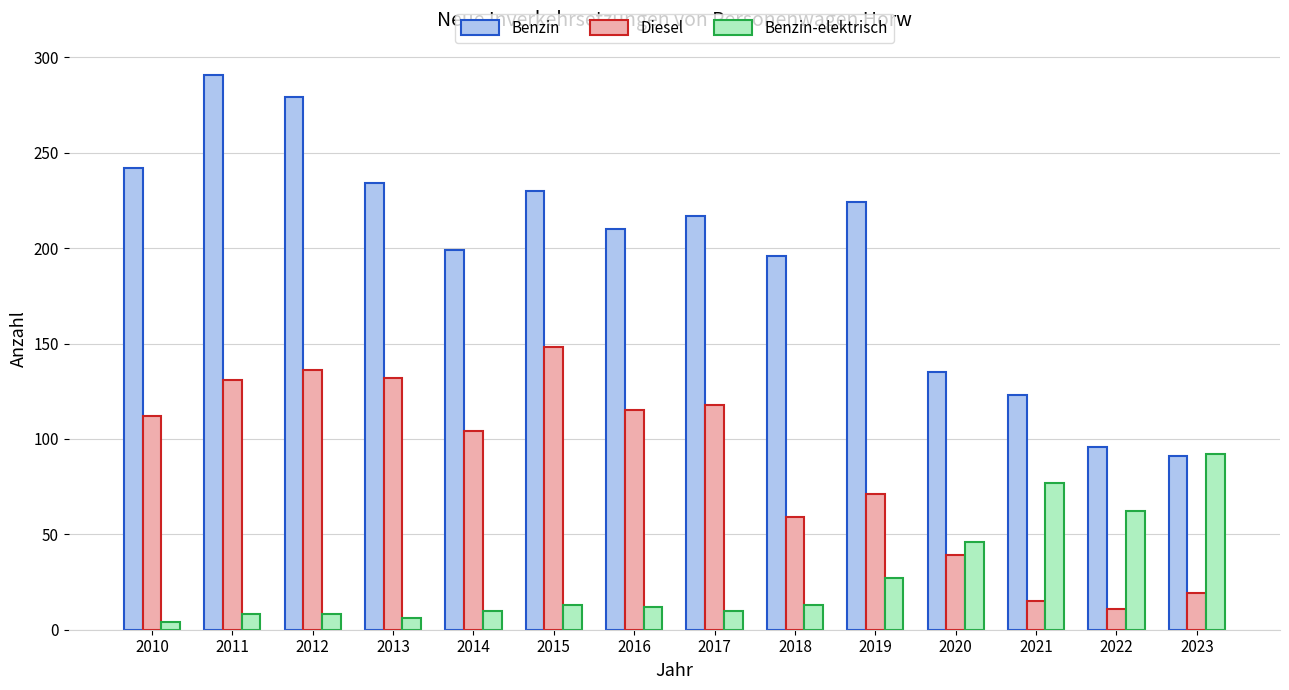

What is the difference between the Diesel values at 2019 and 2020?

32